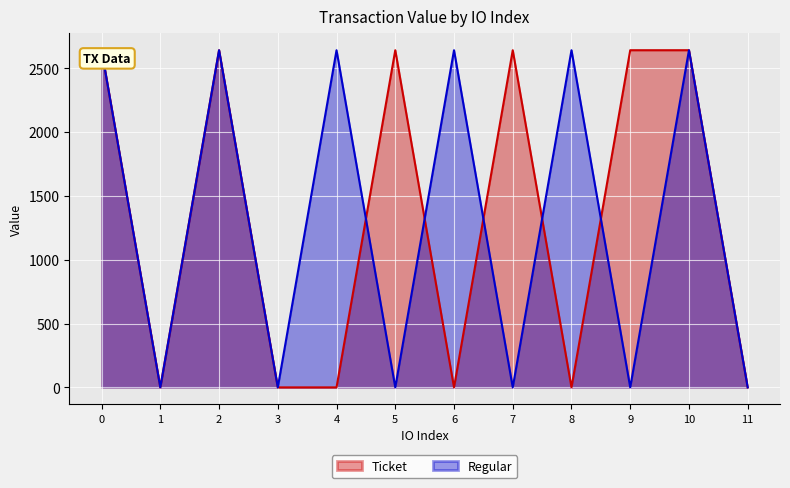

What is the difference between the maximum and minimum values in the Regular series?

2642.7